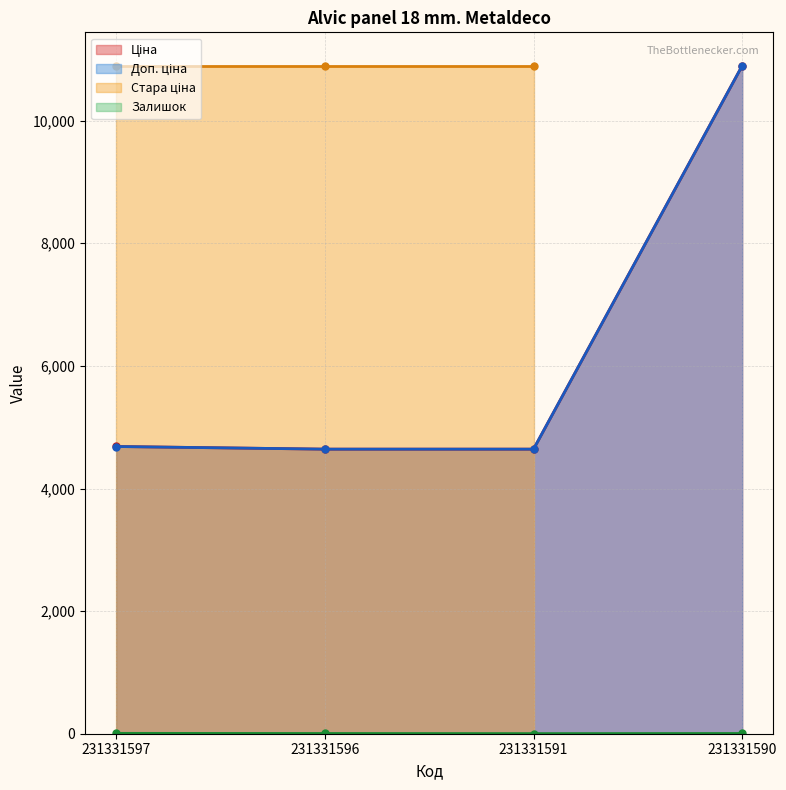

Rank the series at 231331590 from lowest to highest value.

Залишок, Ціна, Доп. ціна